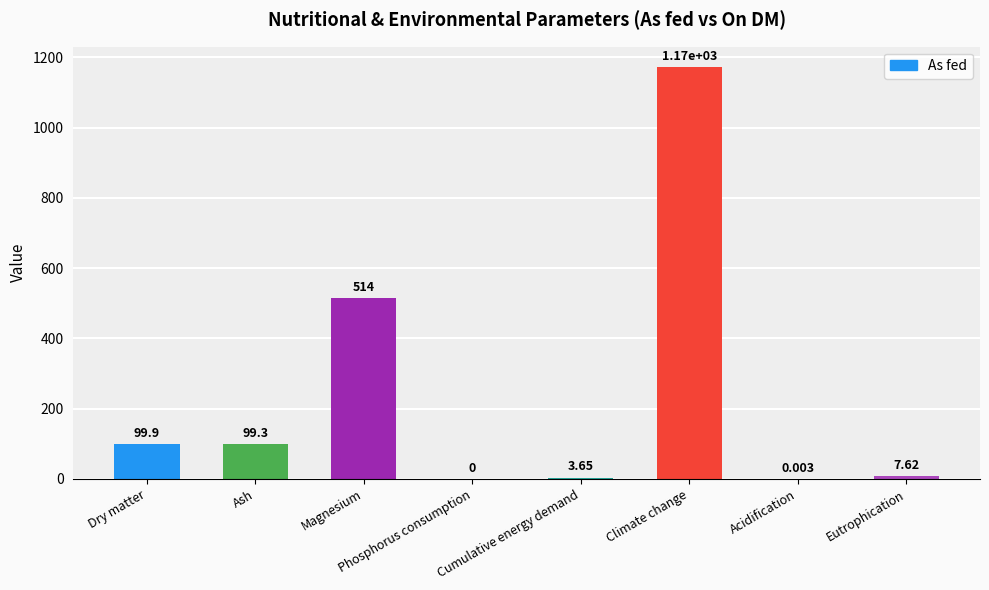

How many series are shown in this chart?

1